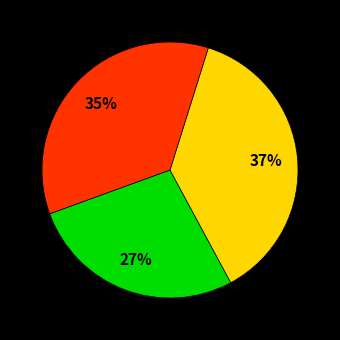

Is there a majority slice in this chart?

No